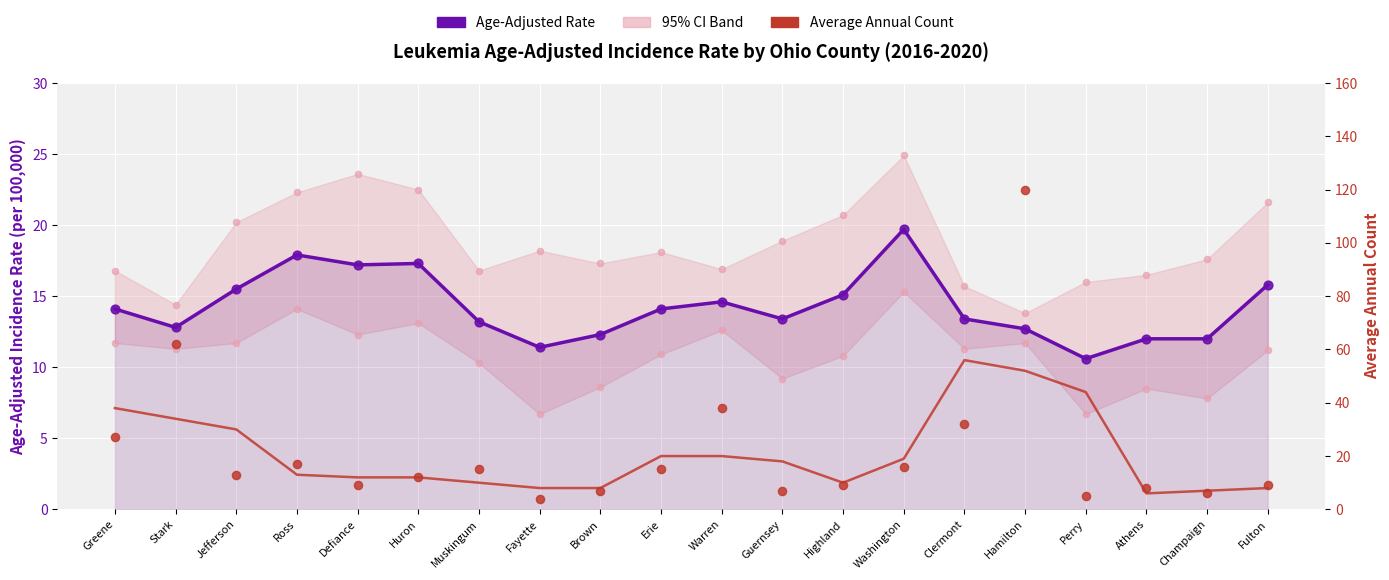

Is the value of Age-Adjusted Rate at Huron greater than the value of Average Annual Count at Greene?

No